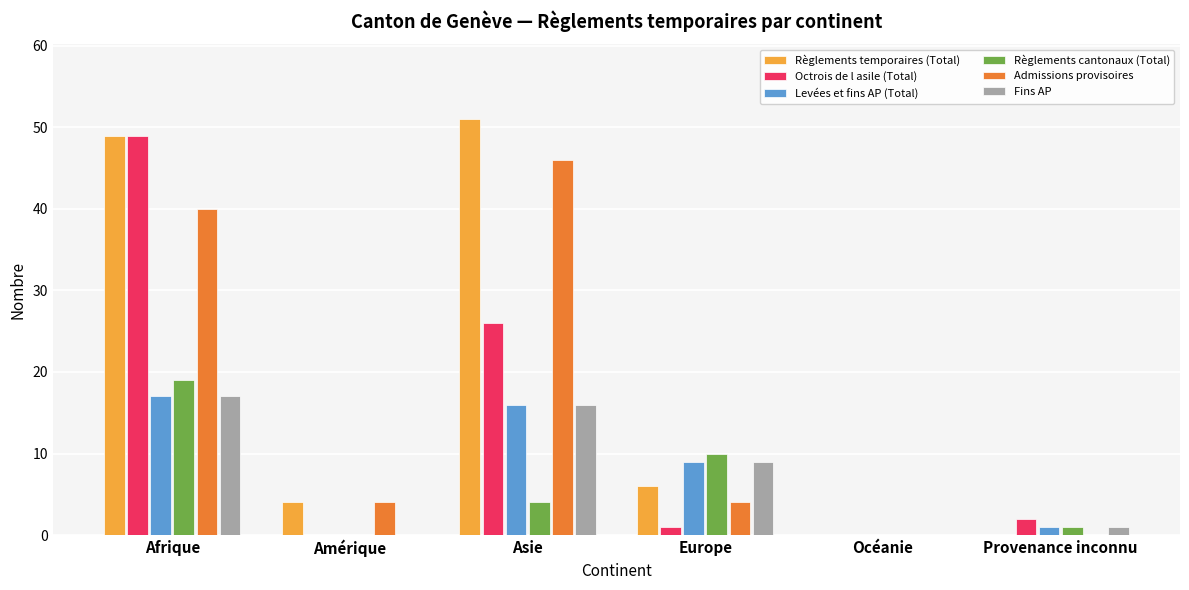

Reading left to right, transcribe all the data shown in this chart.

Règlements temporaires (Total): 49	4	51	6	0	0
Octrois de l asile (Total): 49	0	26	1	0	2
Levées et fins AP (Total): 17	0	16	9	0	1
Règlements cantonaux (Total): 19	0	4	10	0	1
Admissions provisoires: 40	4	46	4	0	0
Fins AP: 17	0	16	9	0	1